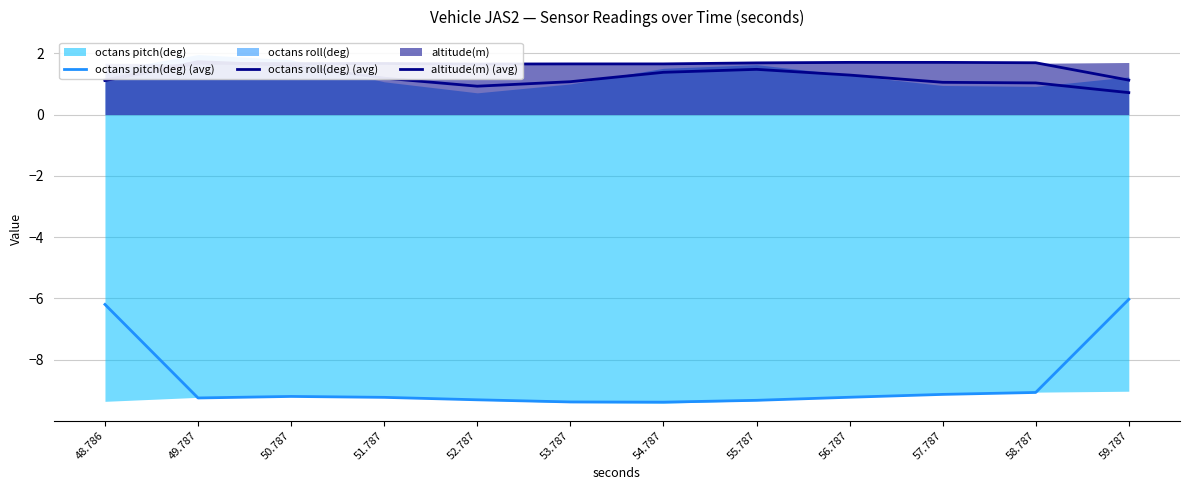

What is the difference between the octans roll(deg) (avg) values at 58.787 and 49.787?

0.7